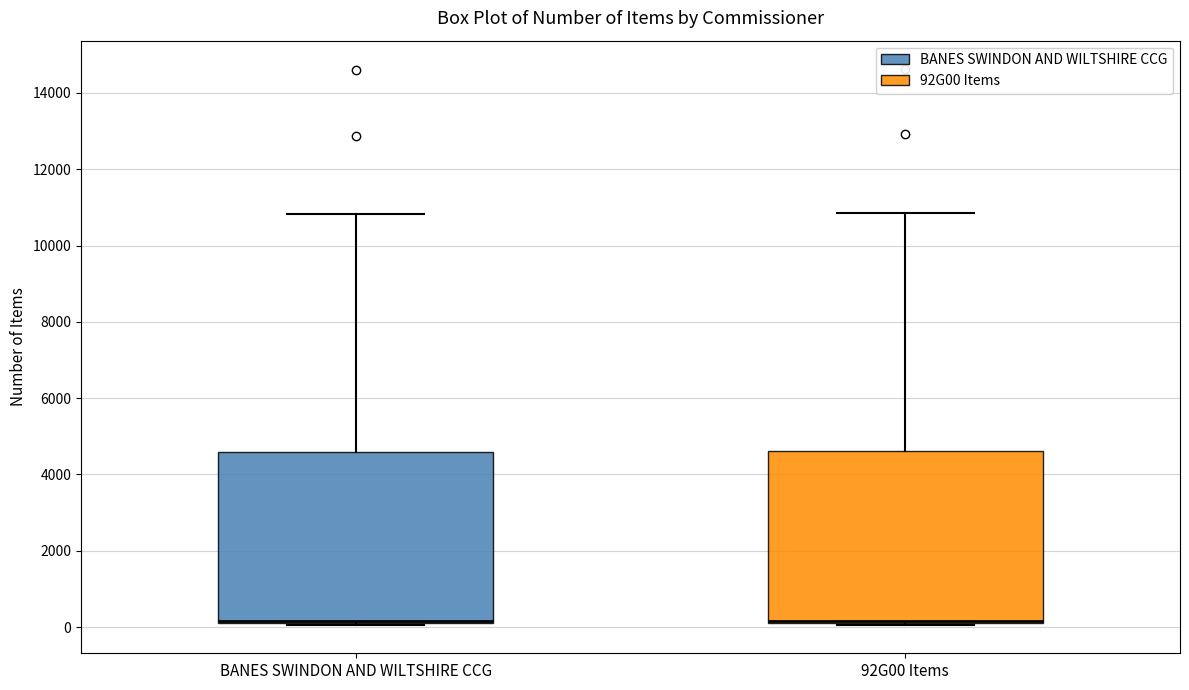

Reading left to right, transcribe this box plot: for each box, give where its median line is, the range the box spans, and where its two whiskers end, as read against the y-axis. The values are not printed on the chart, so give them approximately, as read against the axis.

BANES SWINDON AND WILTSHIRE CCG: median 200 (drawn on the box's lower edge), box 0 to 4600, whiskers 0 to 10800
92G00 Items: median 200 (drawn on the box's lower edge), box 200 to 4600, whiskers 0 to 10800